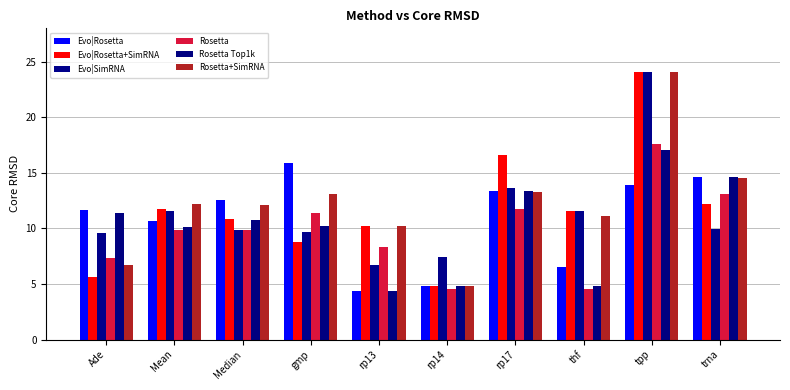

Are the bars horizontal?

No